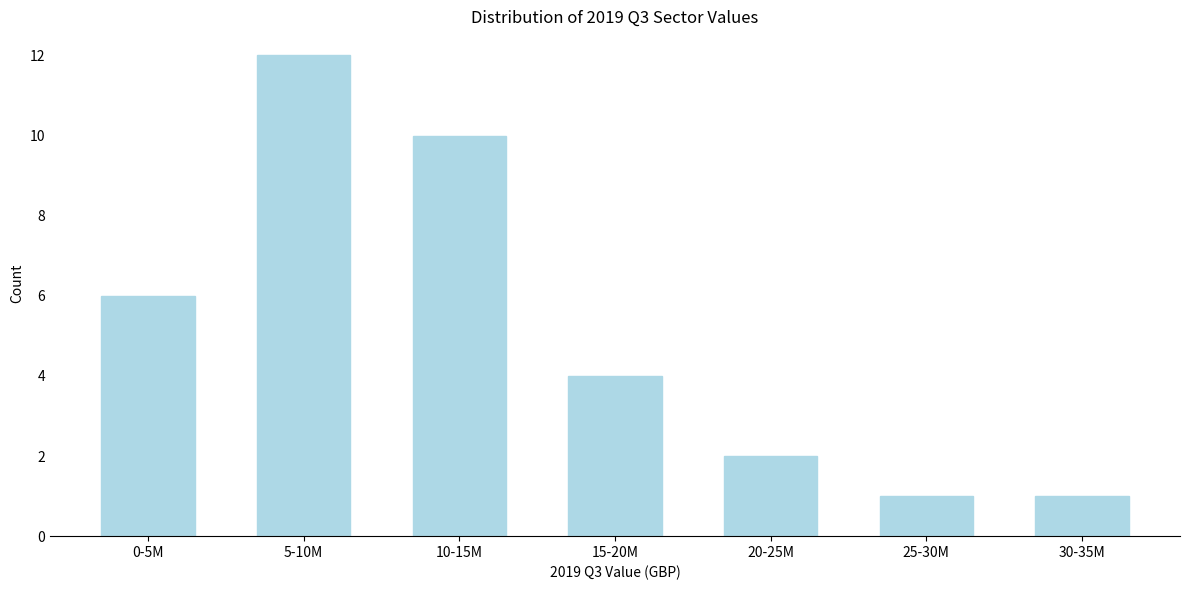

Reading right to left, list all the values displayed in this chart.

1	1	2	4	10	12	6